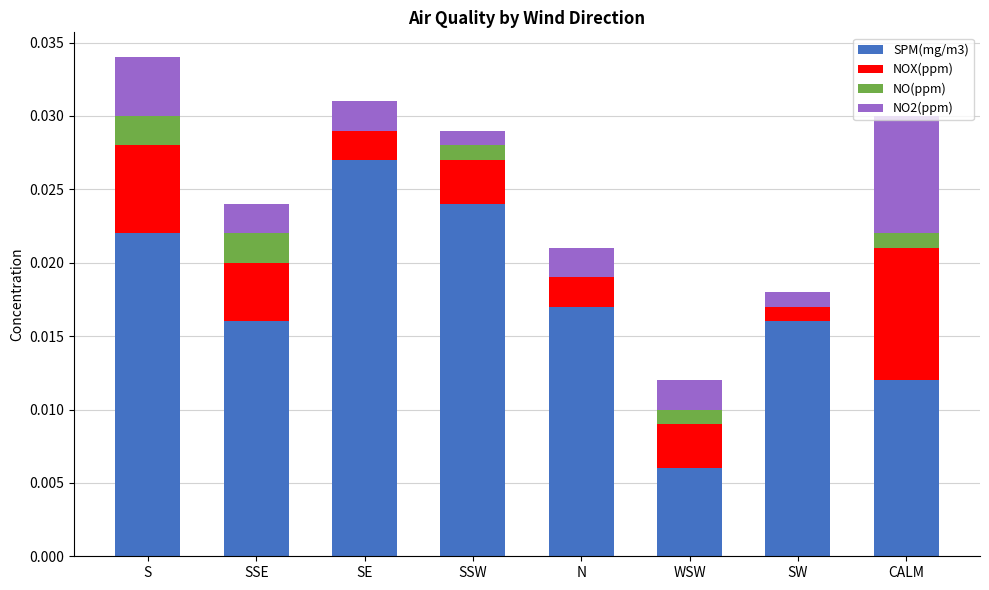

At which category is the sum across all series the highest?

S